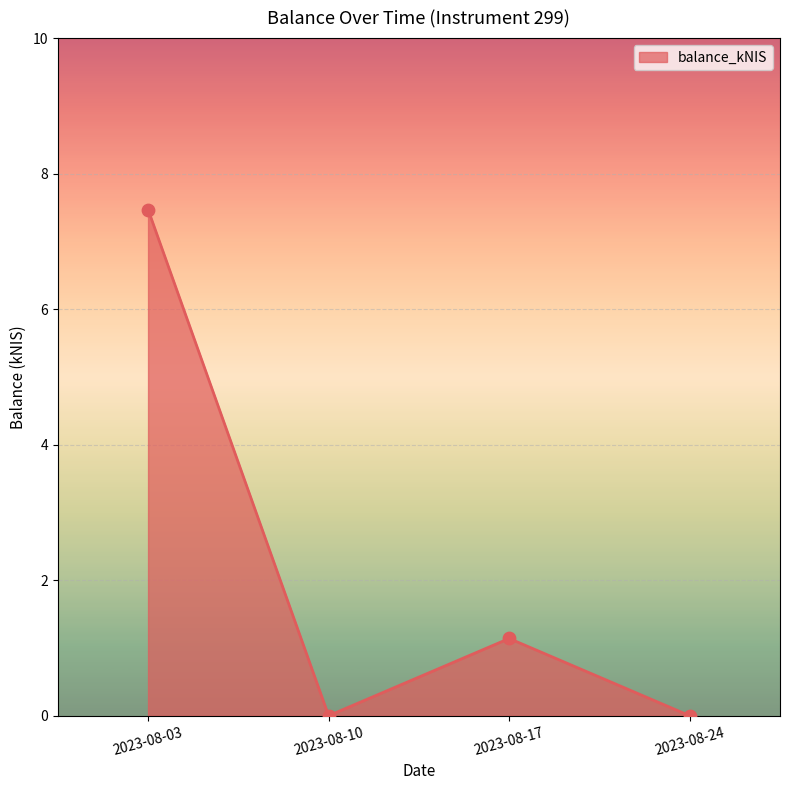

Between 2023-08-03 and 2023-08-24, which is larger?

2023-08-03